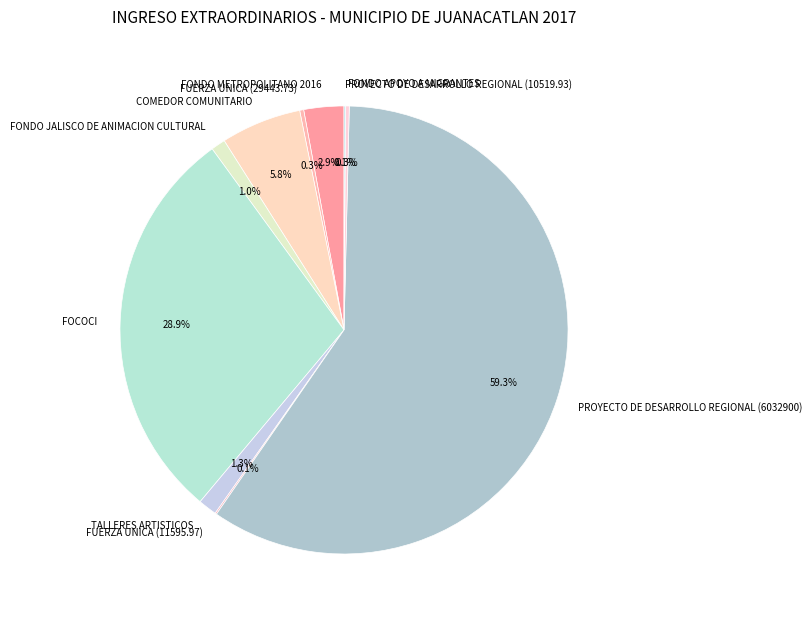

Between TALLERES ARTISTICOS and FONDO METROPOLITANO 2016, which is larger?

FONDO METROPOLITANO 2016